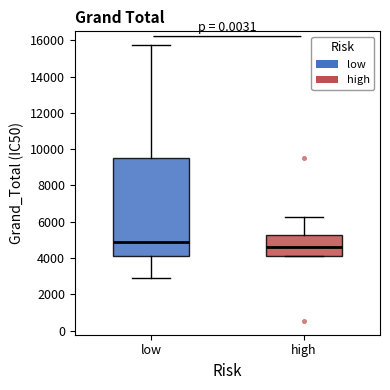

Where does the upper whisker of the box for high end on the y-axis? The values are not printed on the chart, so give them approximately, as read against the axis.

6200